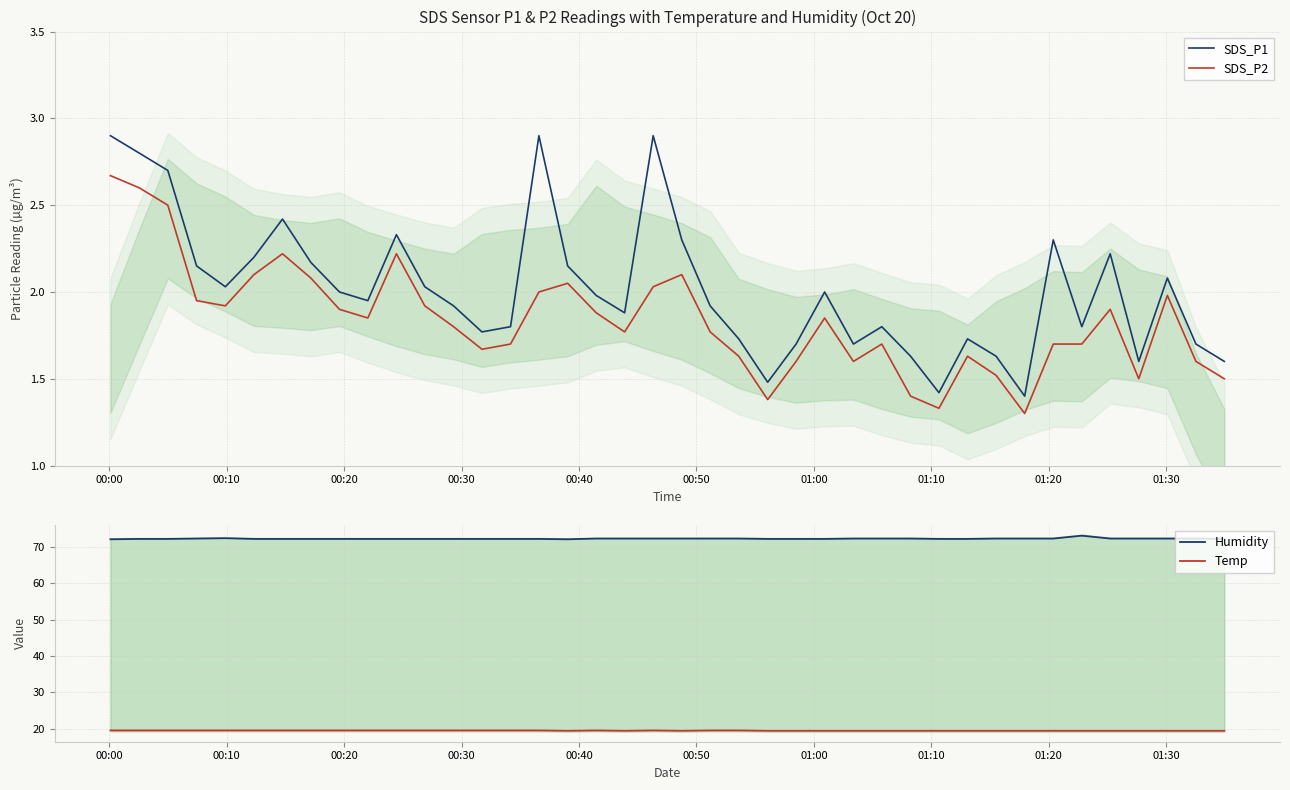

True or false: SDS_P1 and SDS_P2 cross at least once.

False